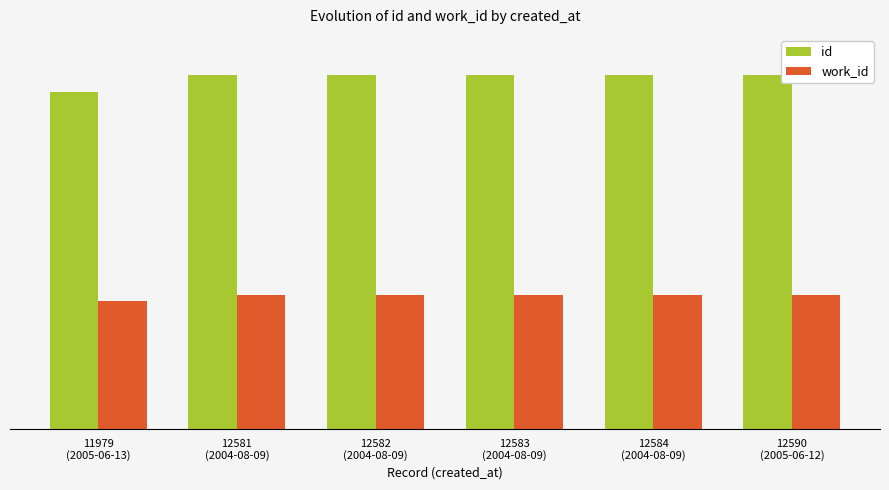

What is the spread (max minus min) of values at 12590
(2005-06-12)?

7830